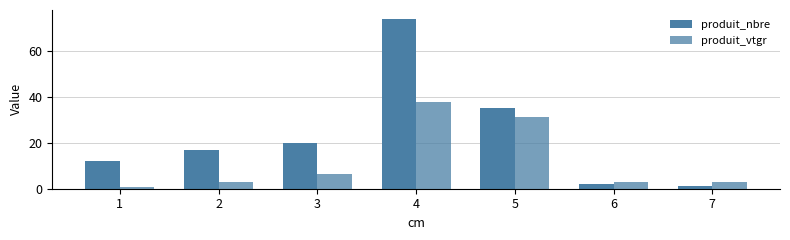

What is the greatest value displayed?

74.0